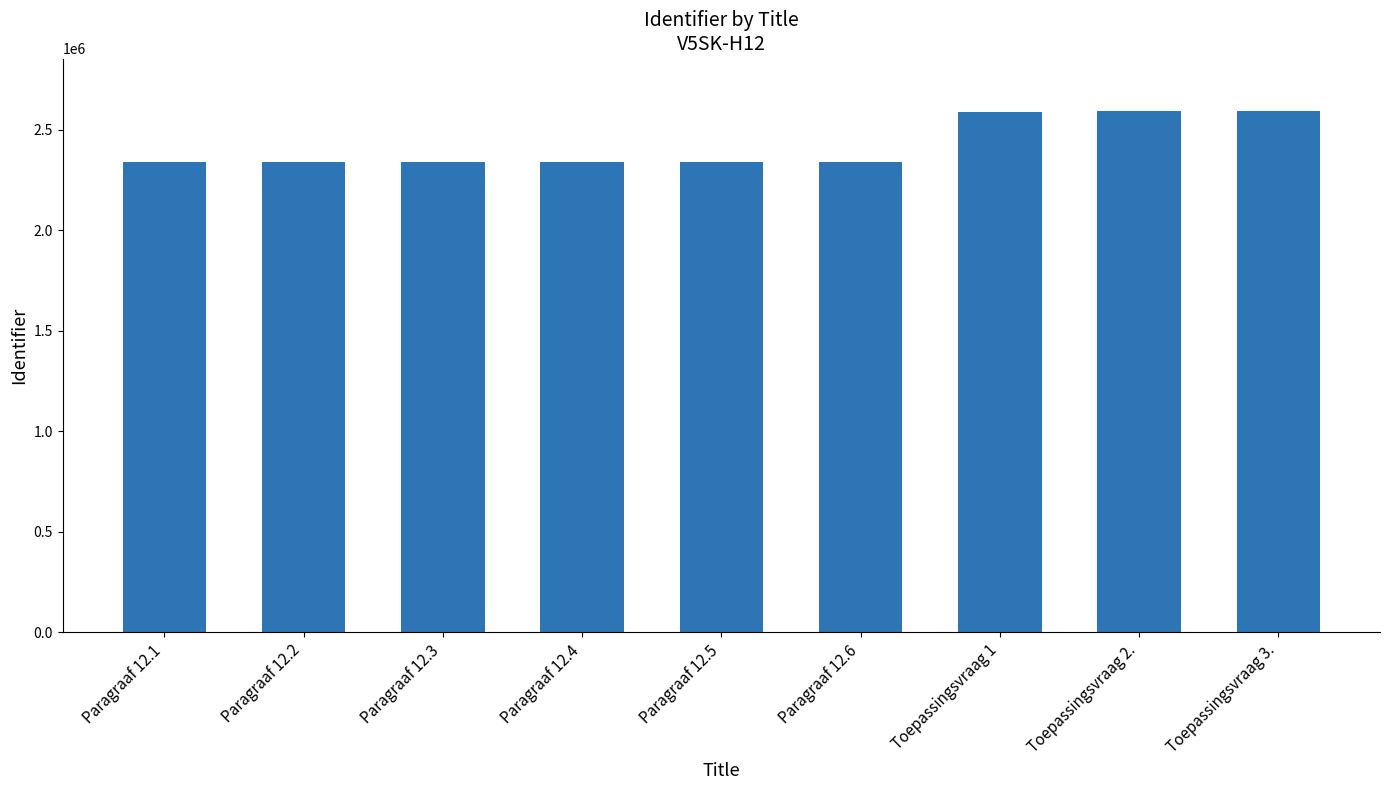

Count the number of data series in this chart.

1